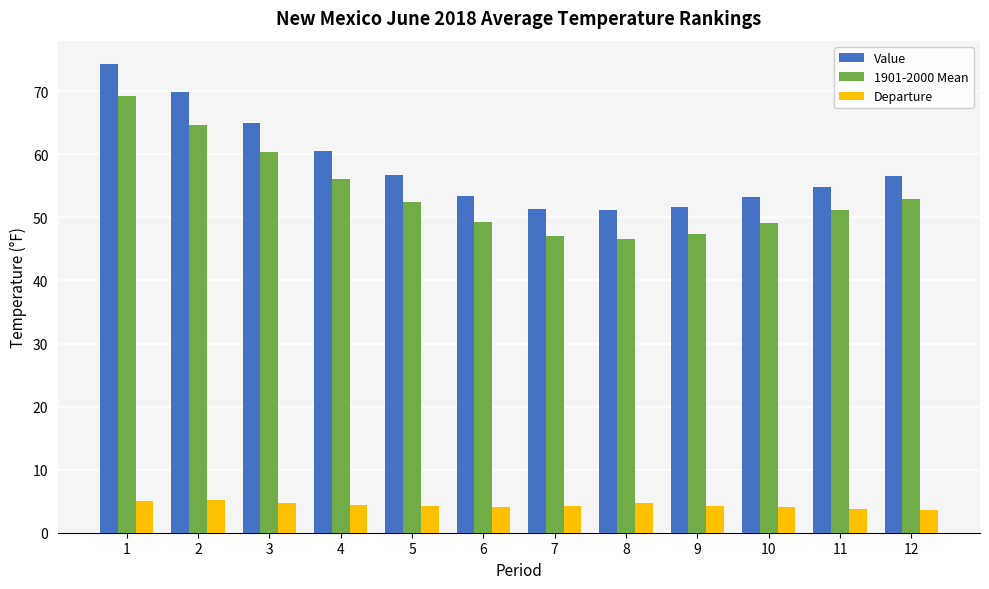

At how many categories does at least one series exceed 45?

12